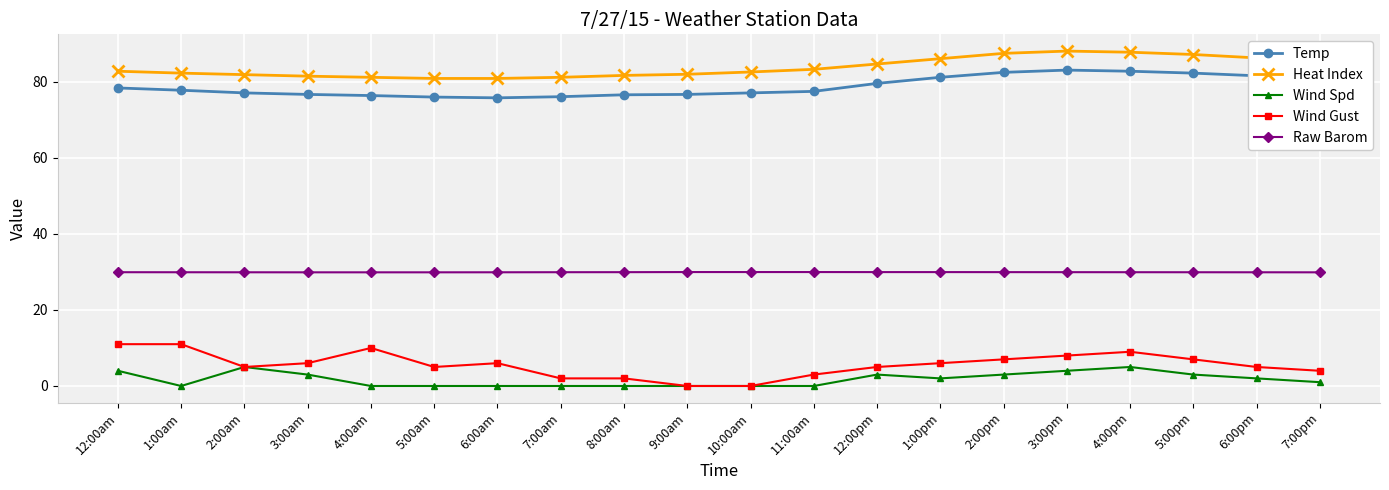

True or false: Wind Spd and Temp cross at least once.

False